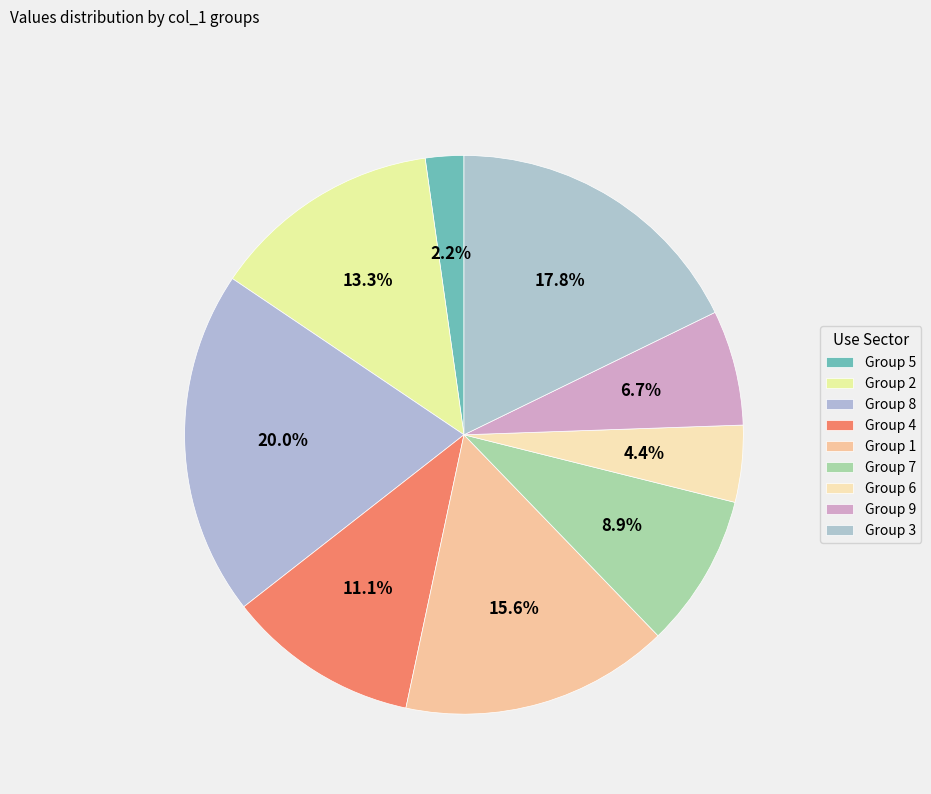

How many slices are in this pie chart?

9